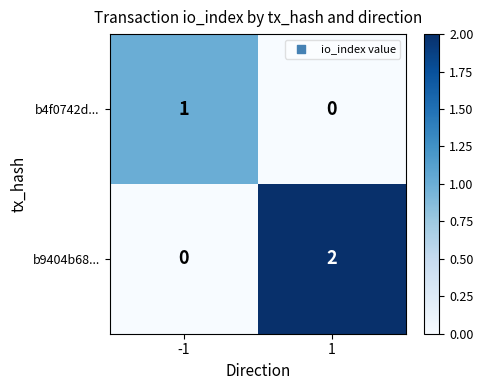

Which series has the widest spread of values?

b9404b68...